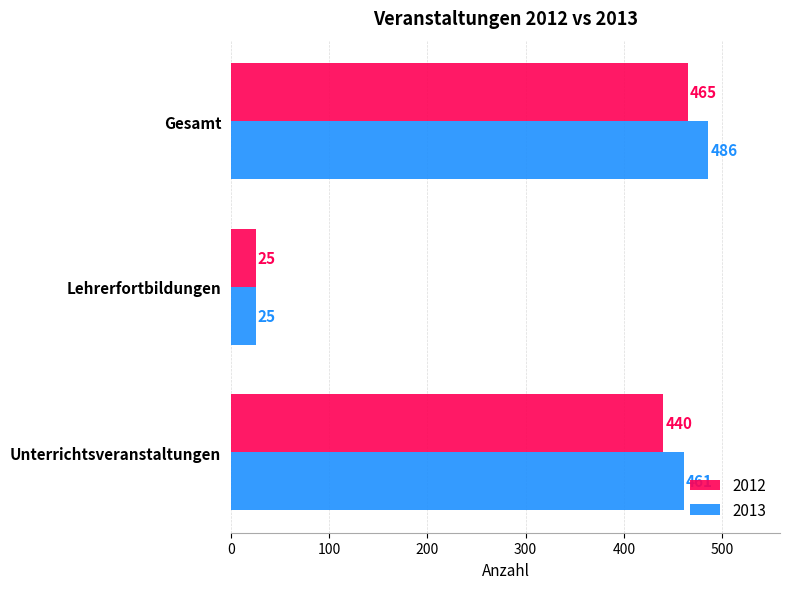

Which series has the largest range (max minus min)?

2013